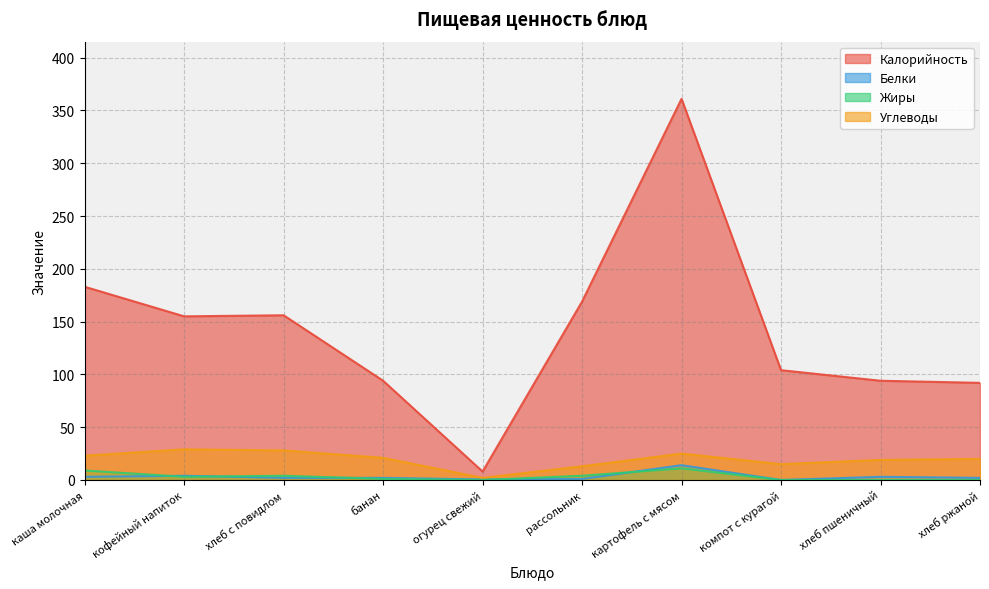

At which category does Углеводы reach its first local peak?

кофейный напиток